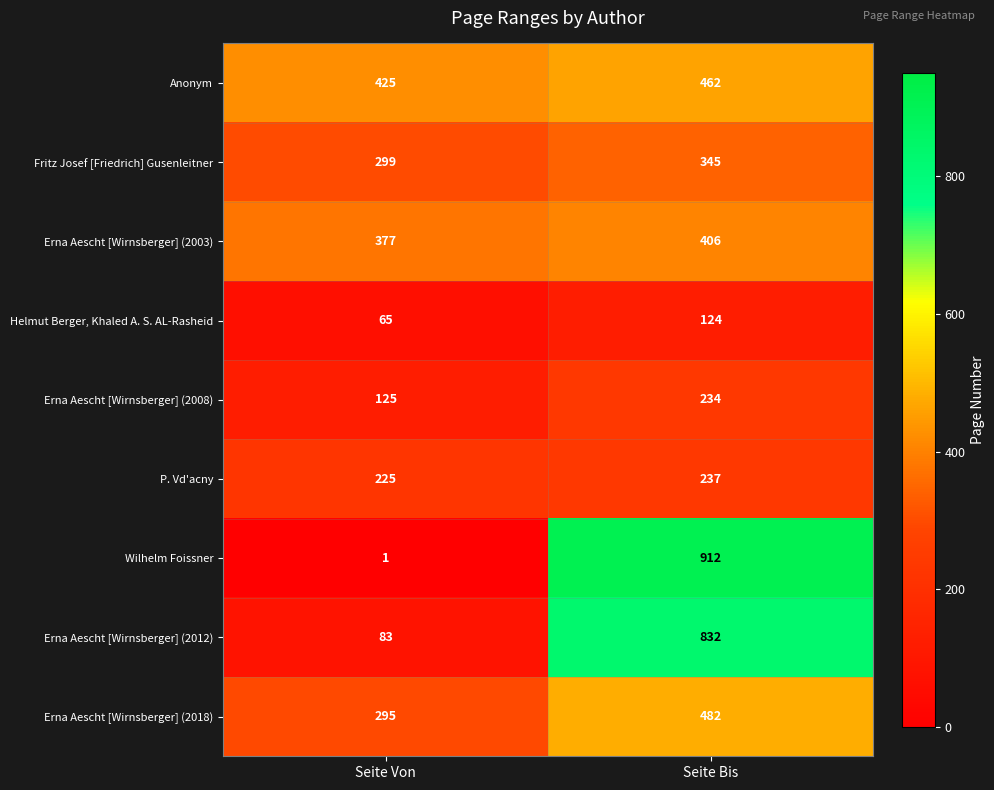

At which label is Erna Aescht [Wirnsberger] (2008) closest to 179?

Seite Von